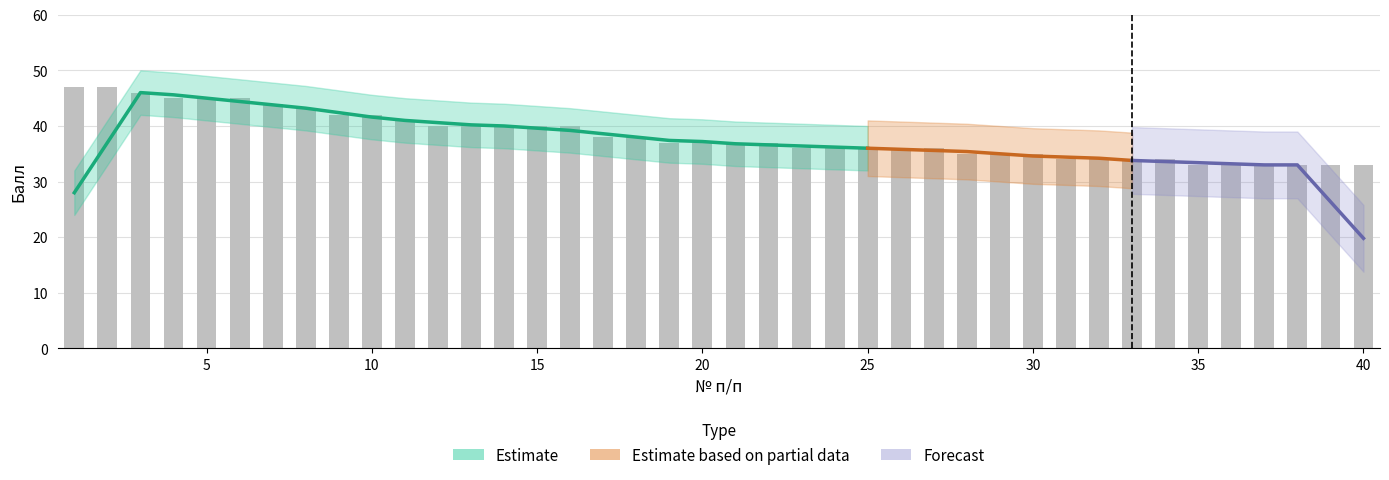

Which has a higher value, 31 or 22?

22